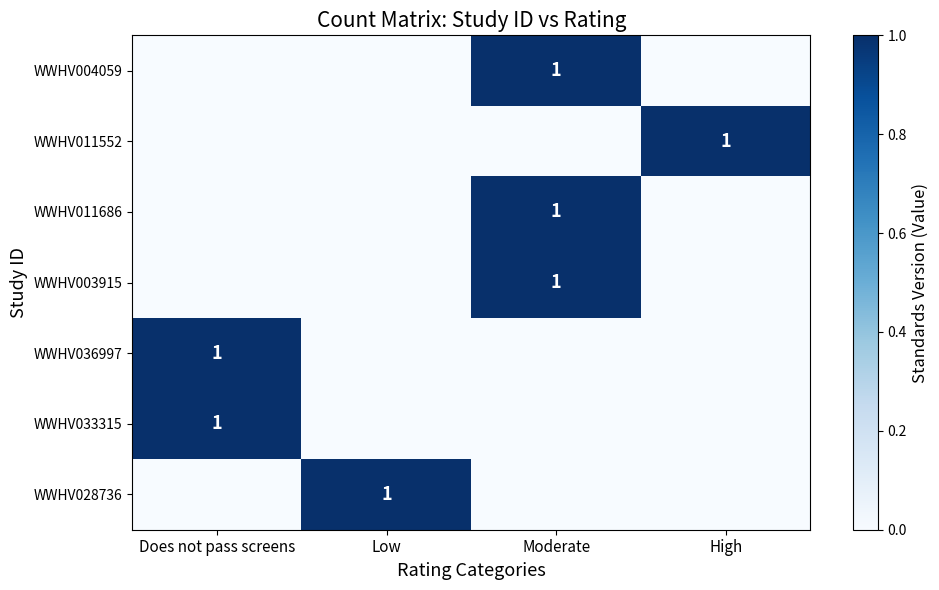

The value of WWHV004059 at Moderate is 1. True or false?

True